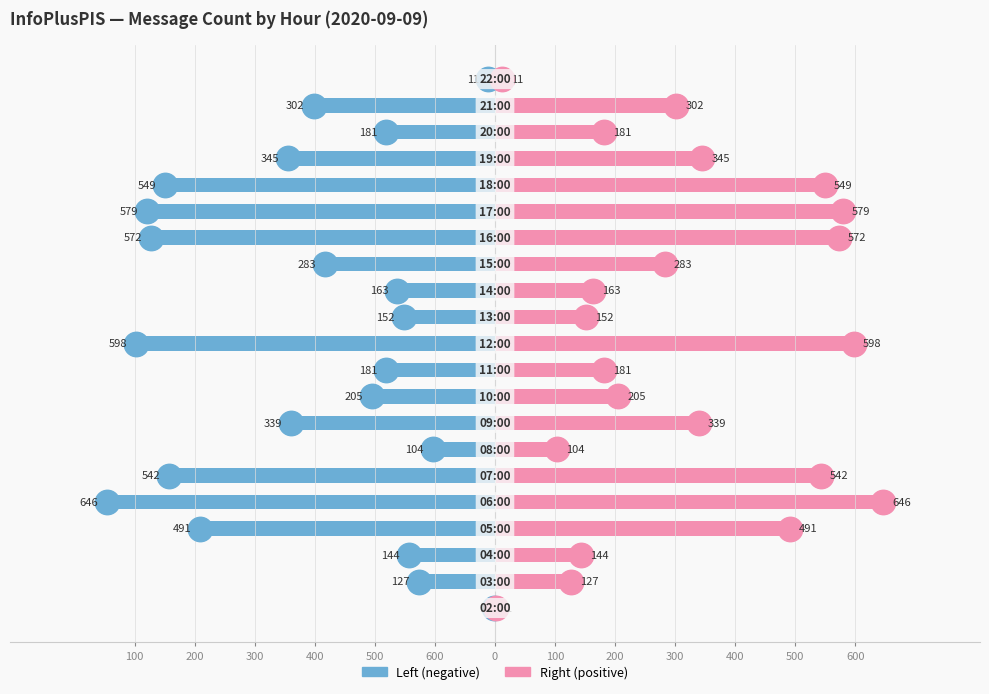

What is the difference between the maximum and minimum values in the Female series?

645